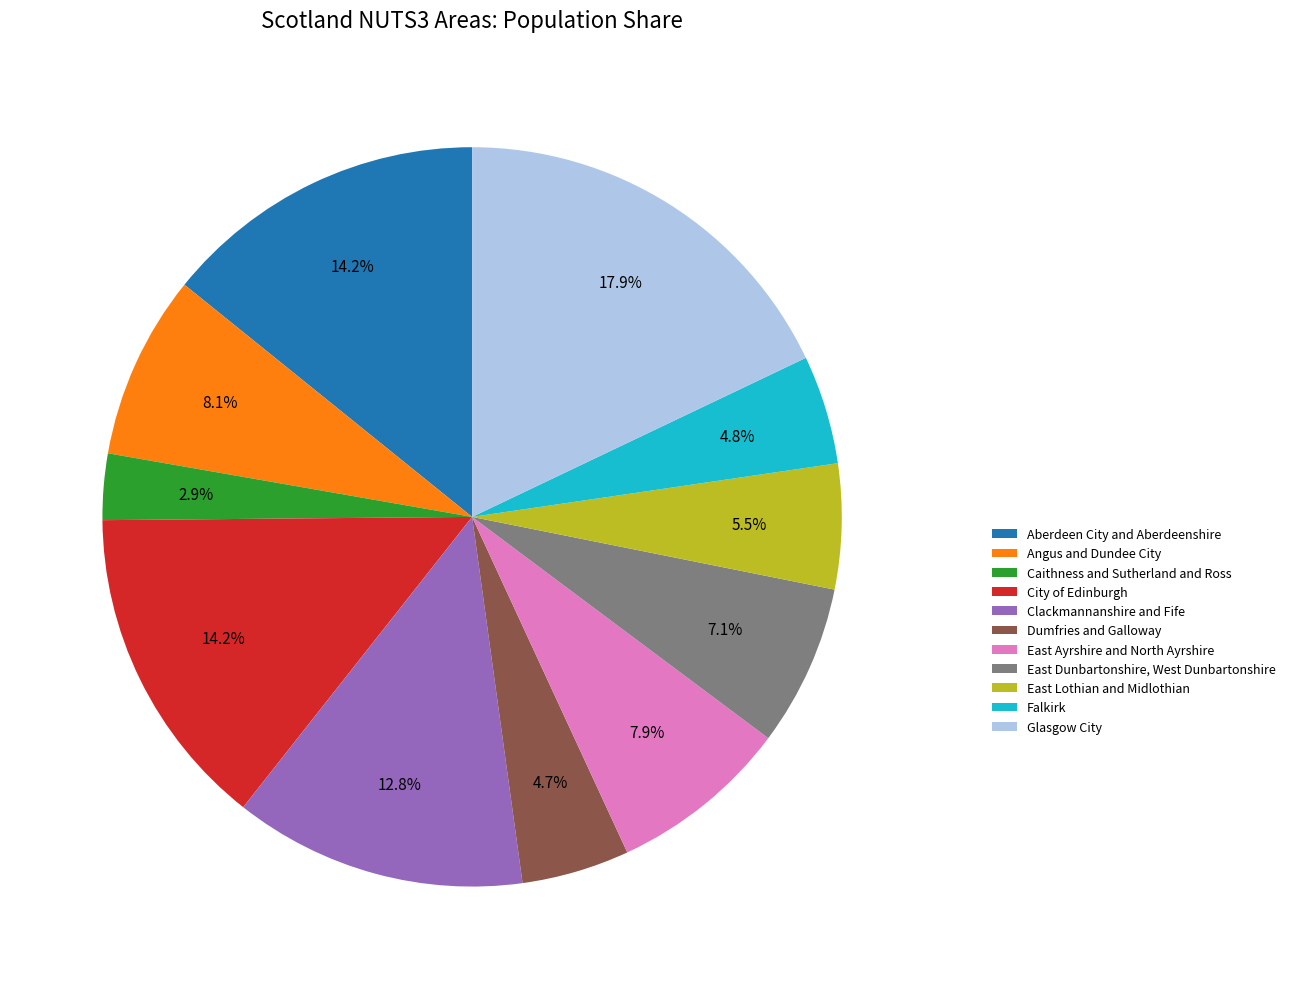

The Aberdeen City and Aberdeenshire slice represents 14% of the pie. True or false?

True